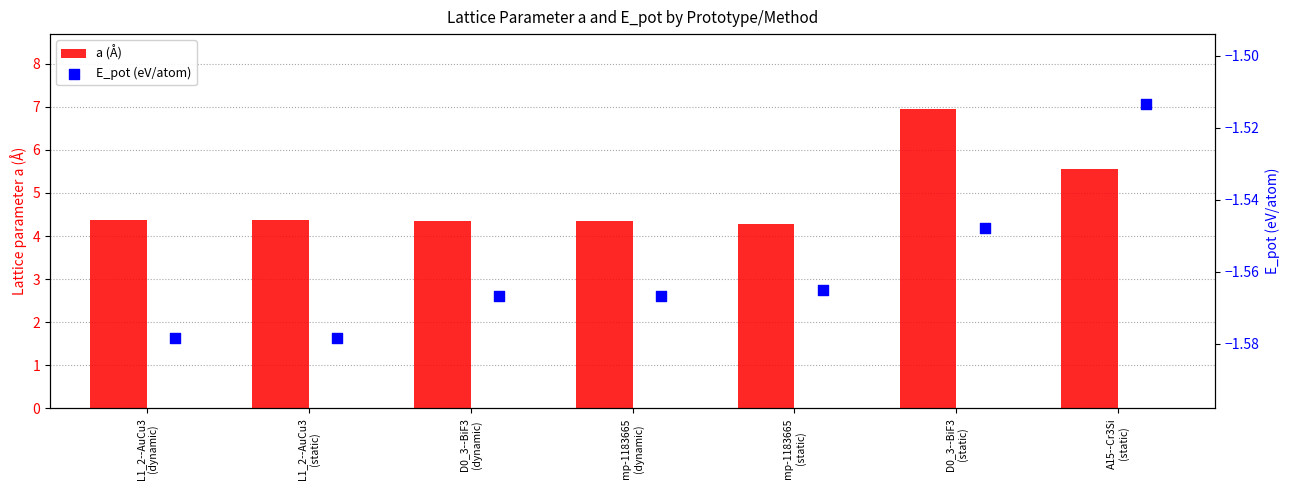

Count the a (Å) values in the range 4 to 5.

5